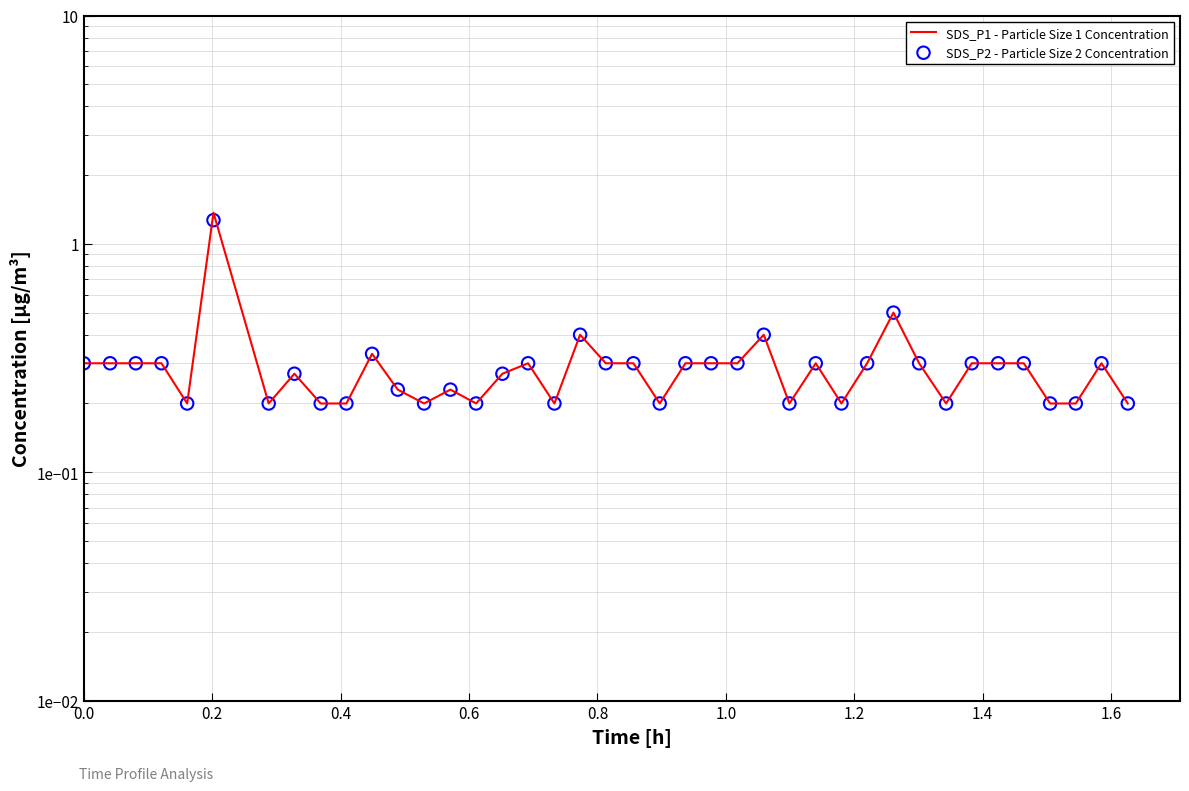

Is the value of SDS_P2 - Particle Size 2 Concentration at 0.4 greater than the value of SDS_P1 - Particle Size 1 Concentration at 34?

No